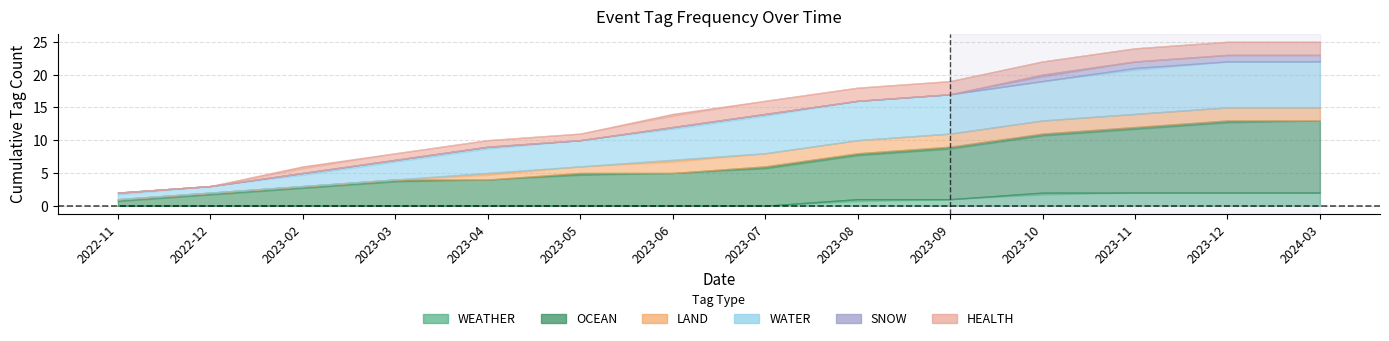

In WATER, how many points are higher than both neighbors (excluding endpoints)?

1